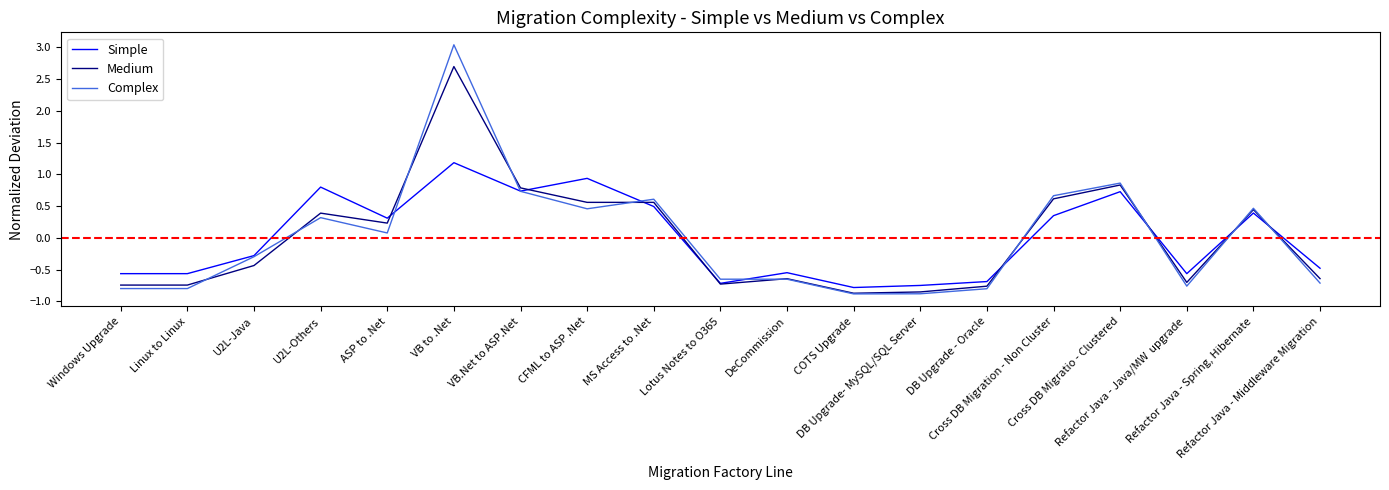

How many values in Medium are above zero?

9